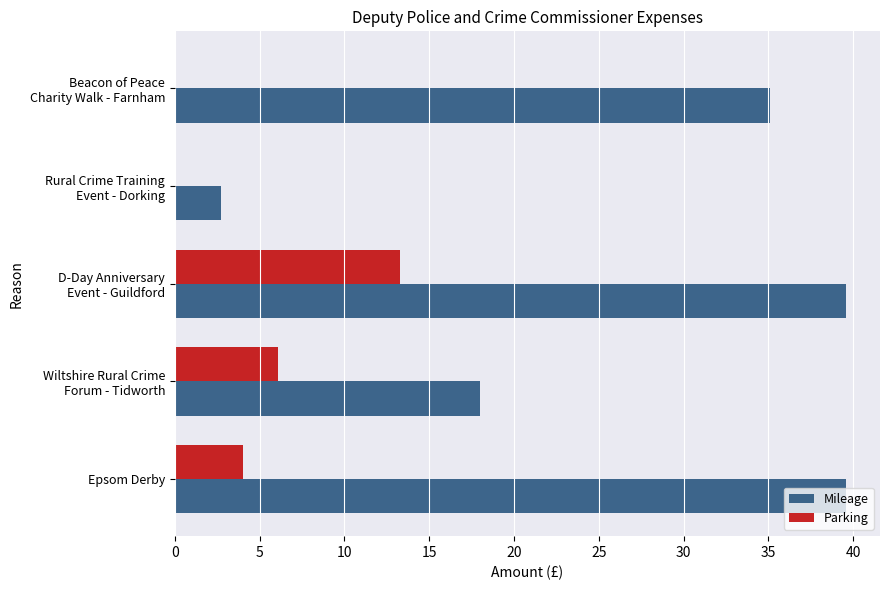

How many distinct data groups are displayed?

2